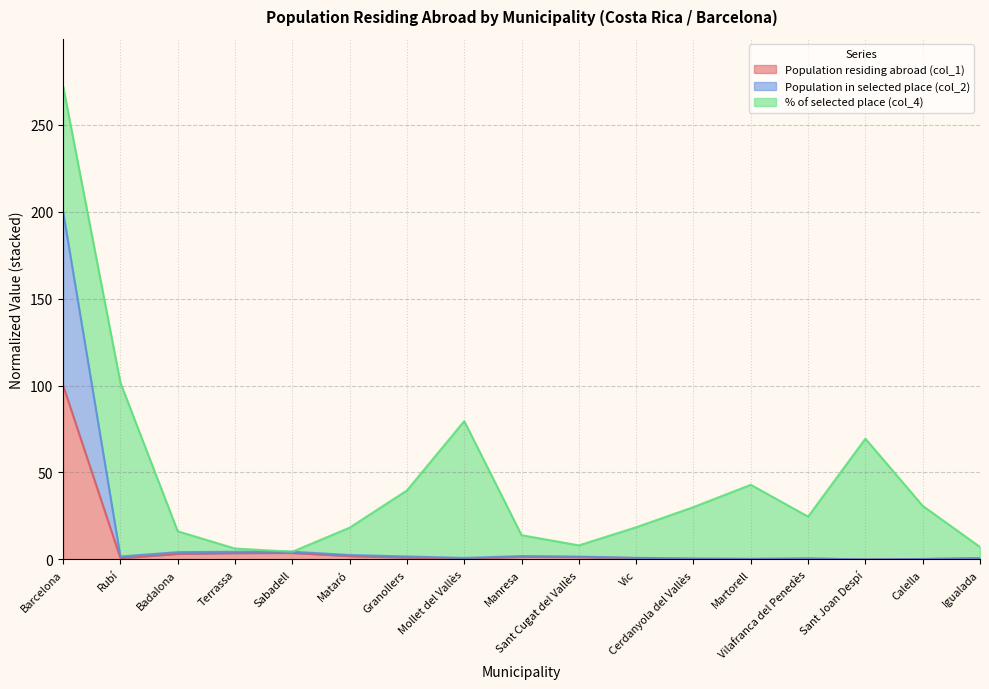

Rank the categories by Population residing abroad (col_1) value from highest to lowest.

Barcelona, Sabadell, Terrassa, Badalona, Mataró, Manresa, Sant Cugat del Vallès, Granollers, Vic, Rubí, Igualada, Vilafranca del Penedès, Mollet del Vallès, Cerdanyola del Vallès, Martorell, Calella, Sant Joan Despí